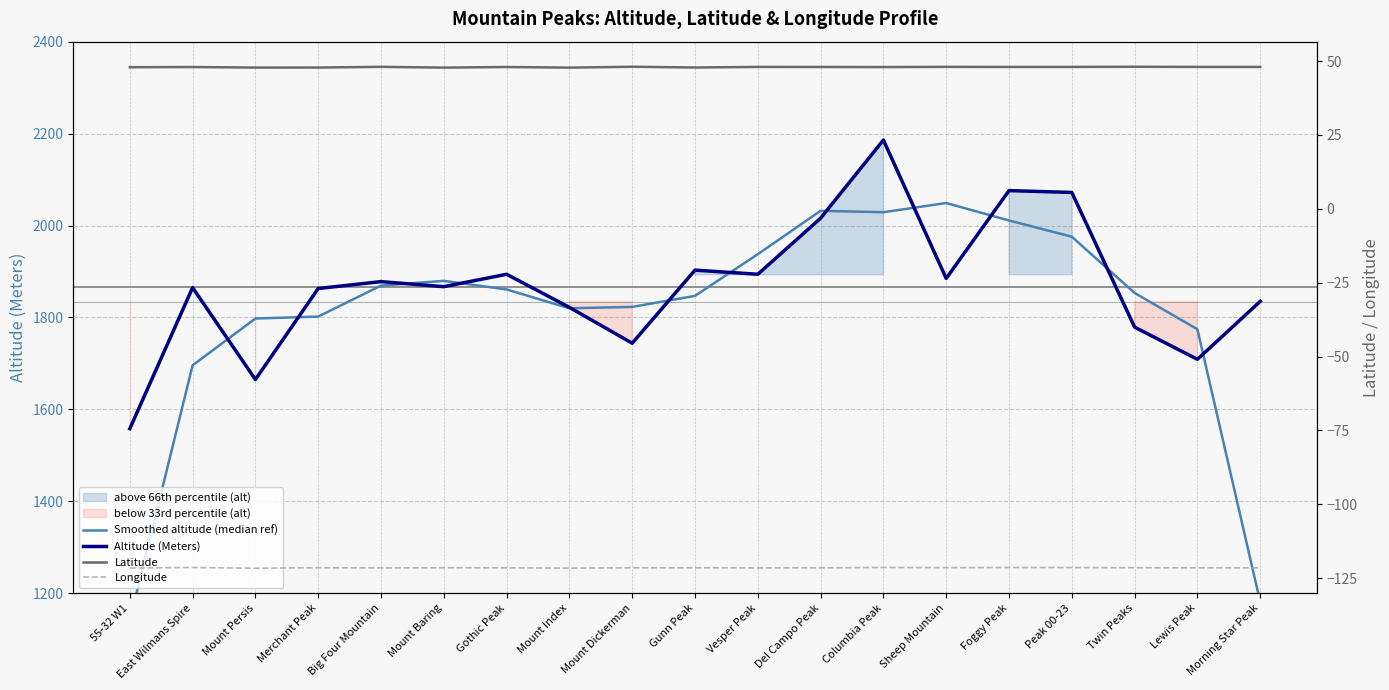

What is the label of the 15th point from the left?

Foggy Peak